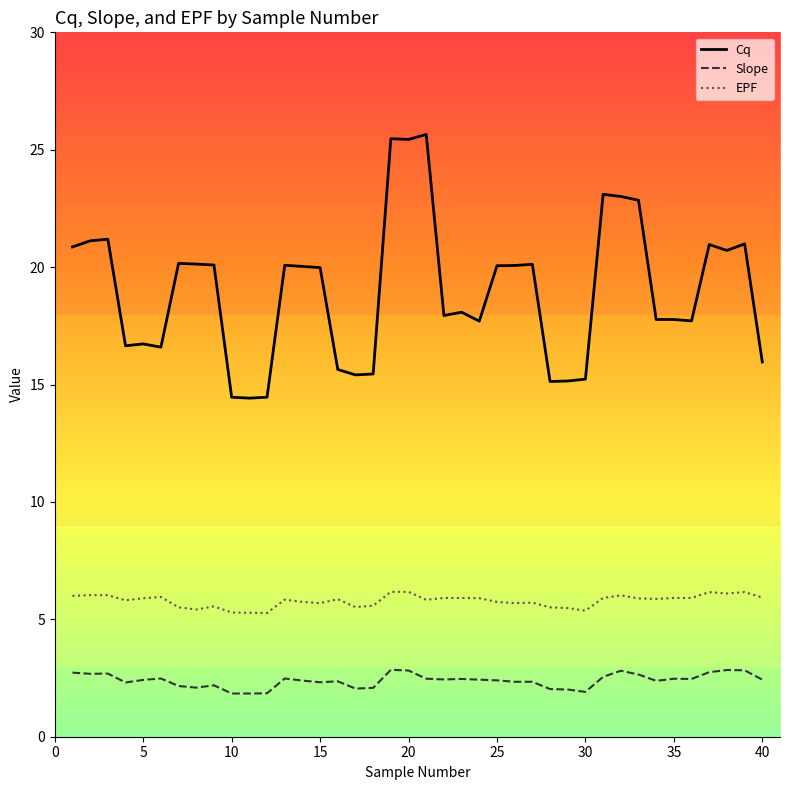

What is the difference between the maximum and minimum values in the EPF series?

0.9